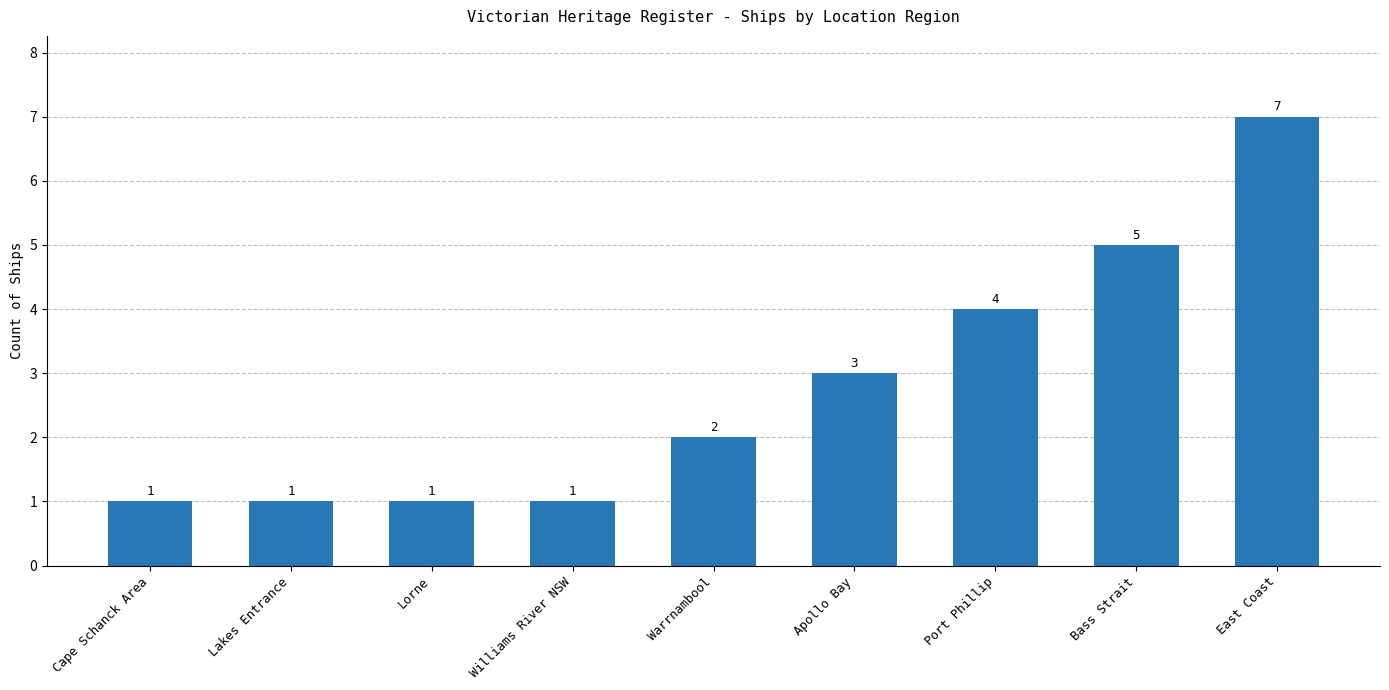

The value at Williams River NSW is 1. True or false?

True